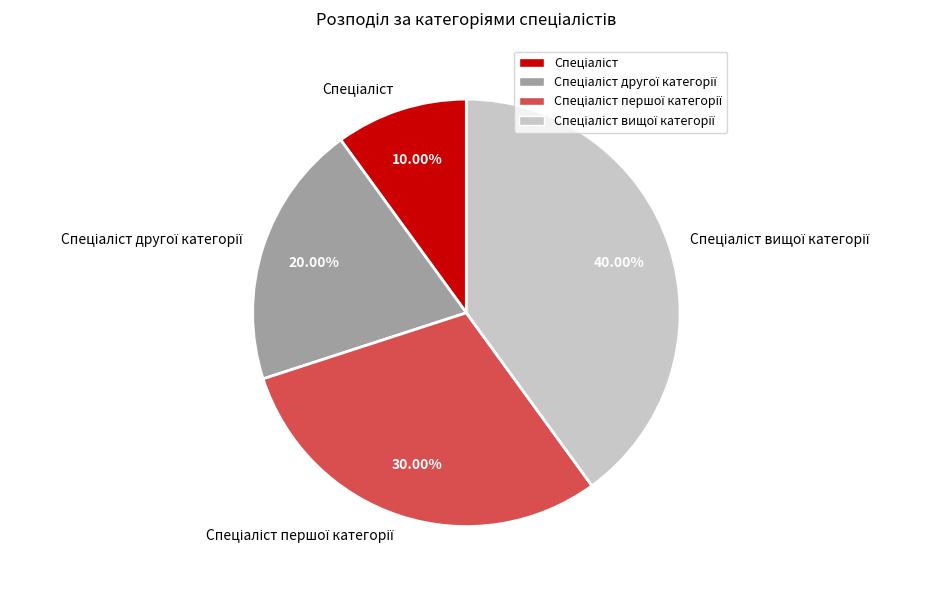

Is there a majority slice in this chart?

No